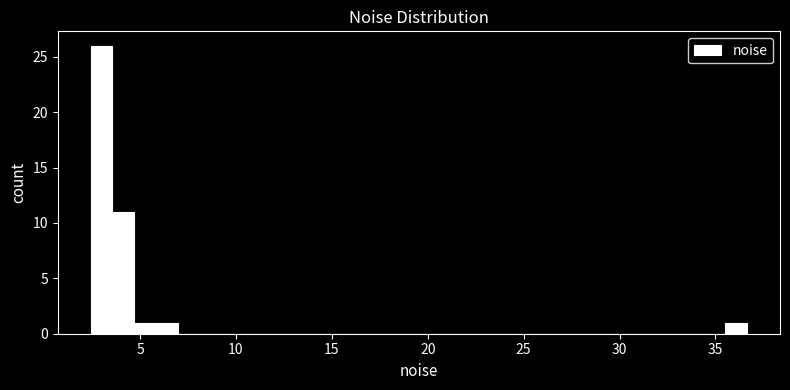

Around what value on the x-axis is the tallest bar? Give the approximate position of its centre, as read against the axis.

3.0